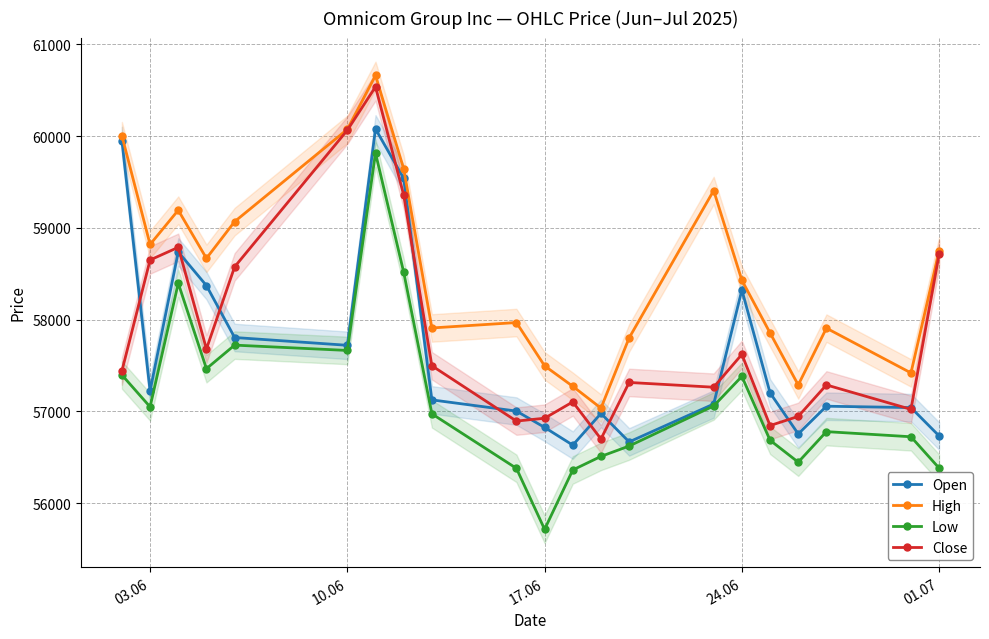

What is the value of the Low point at the 13th from the left?

56510